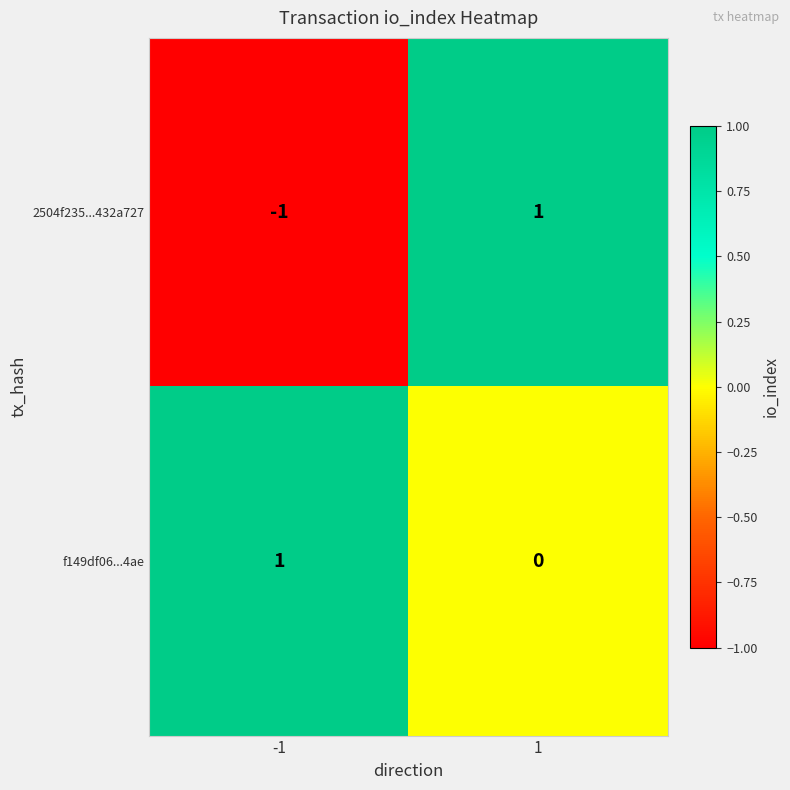

True or false: 2504f235...432a727 has a value of -2 at -1.

False